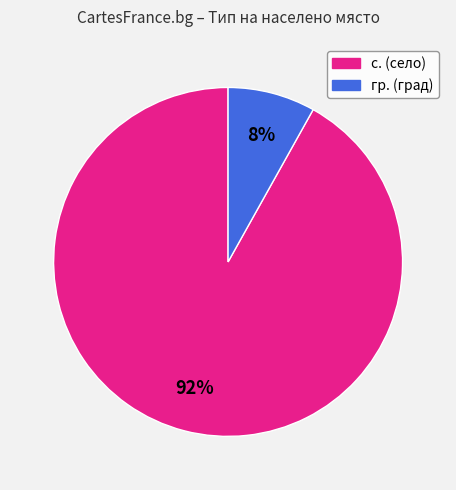

Is it true that с. is 82% of the pie?

False